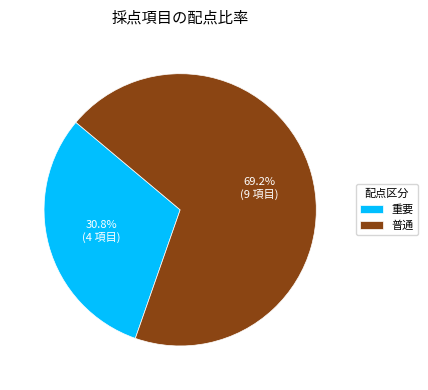

Which category has the biggest portion of the pie?

普通